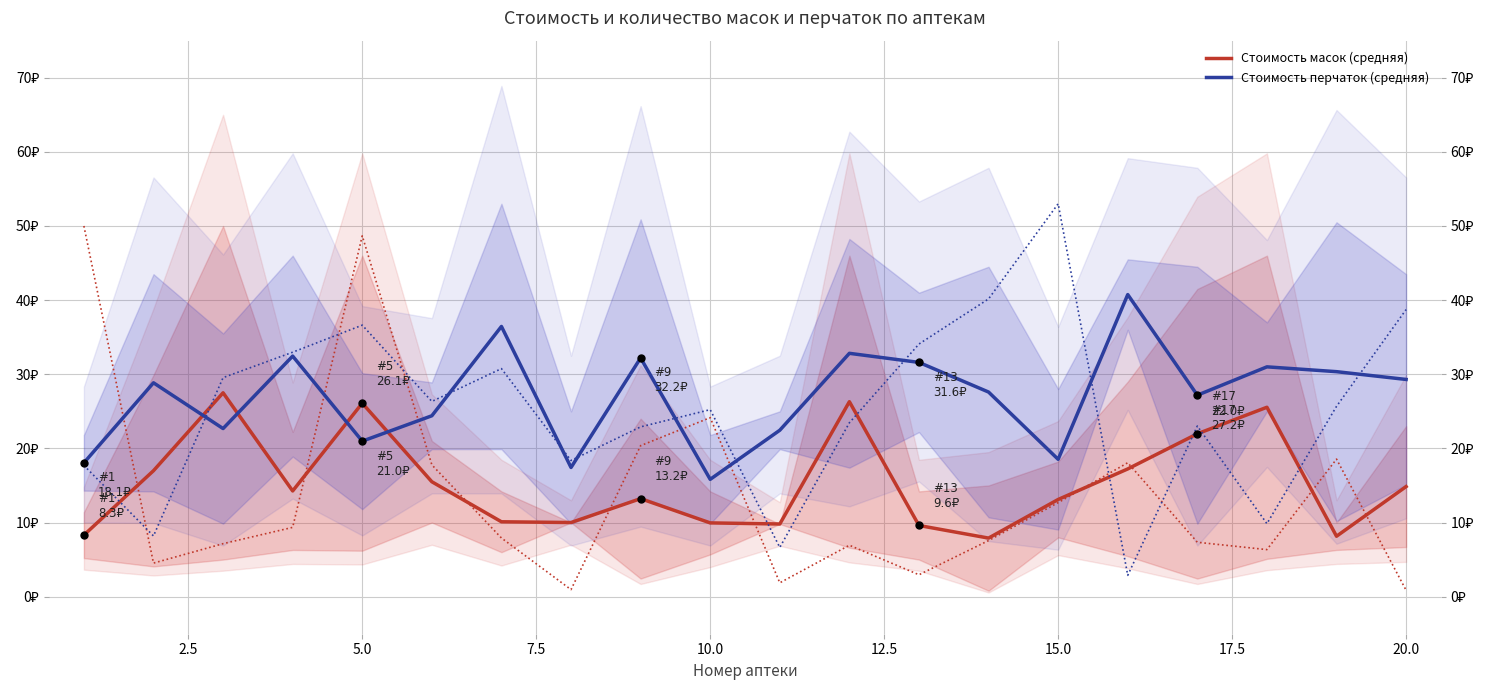

How many data points in Стоимость перчаток (средняя) are less than 28?

10